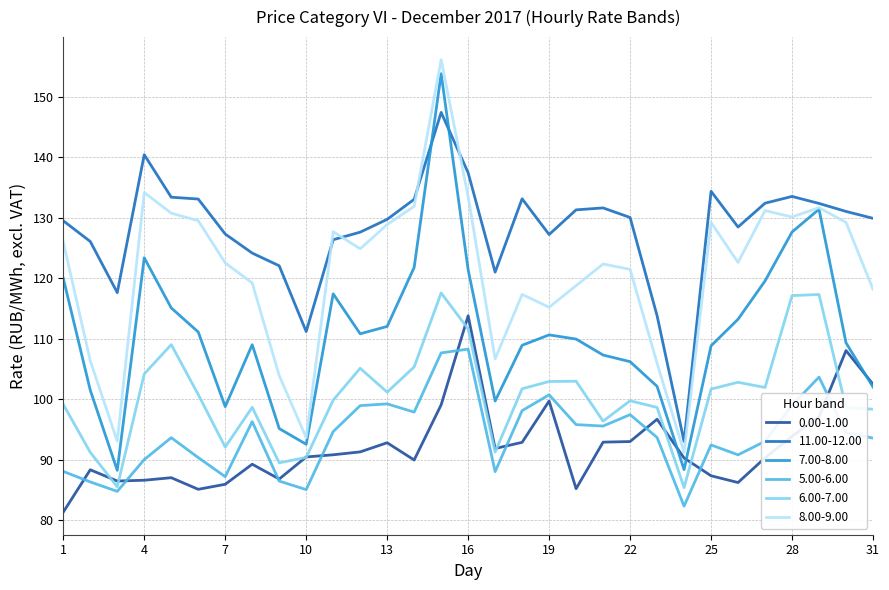

Does the chart have visible grid lines?

Yes